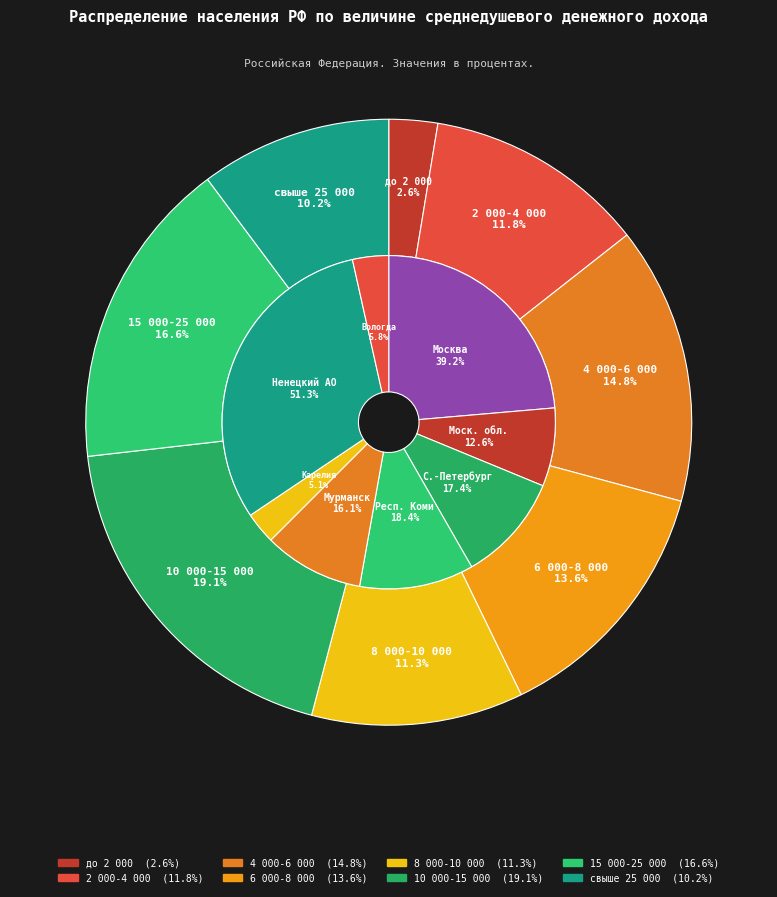

Rank the categories by value from lowest to highest.

до 2 000, свыше 25 000, 8 000-10 000, 2 000-4 000, 6 000-8 000, 4 000-6 000, 15 000-25 000, 10 000-15 000